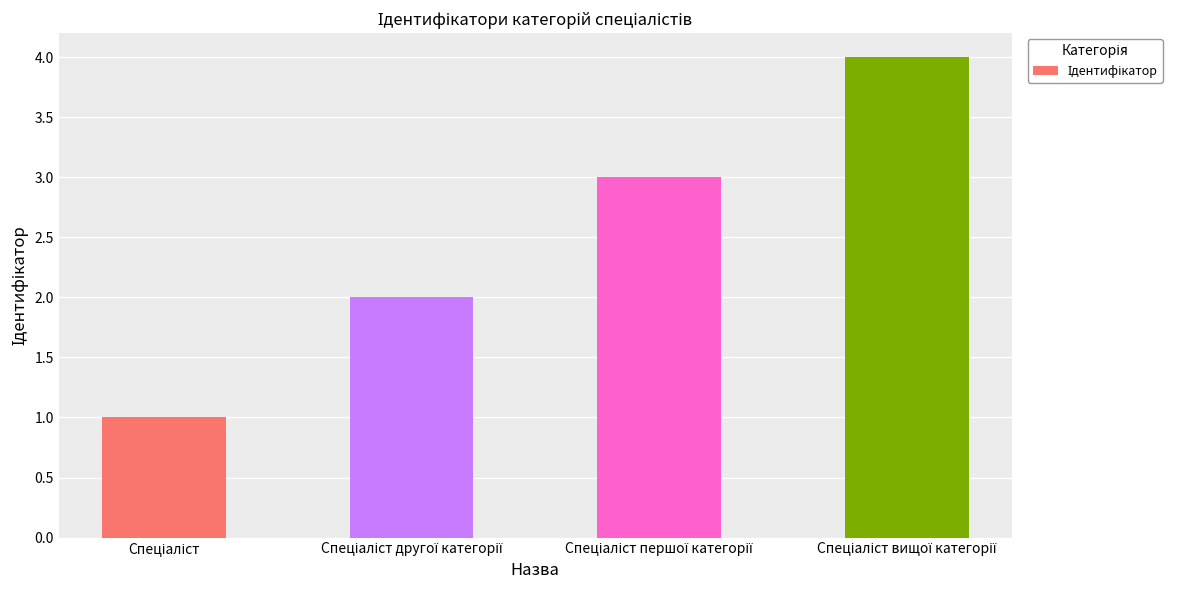

Reading right to left, extract all data points from this chart.

4	3	2	1